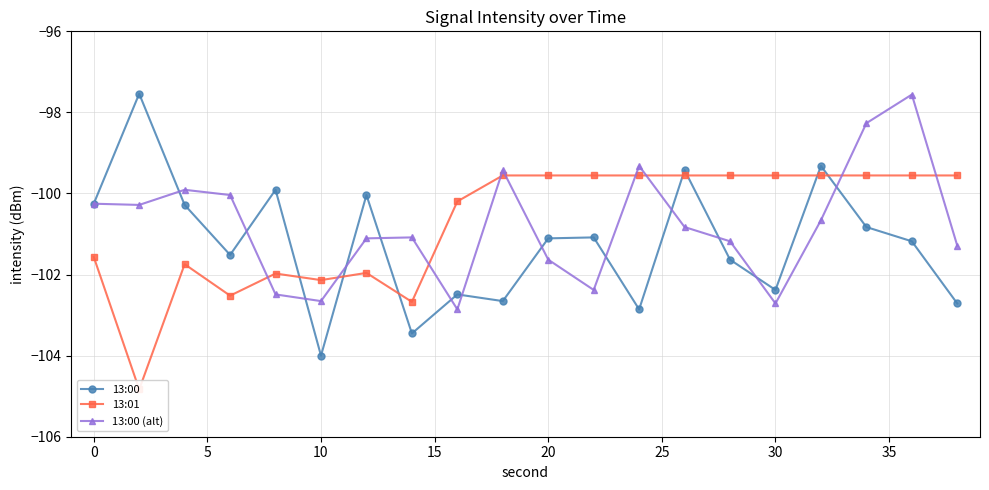

What is the difference between the maximum and minimum values in the 13:00 series?

6.5